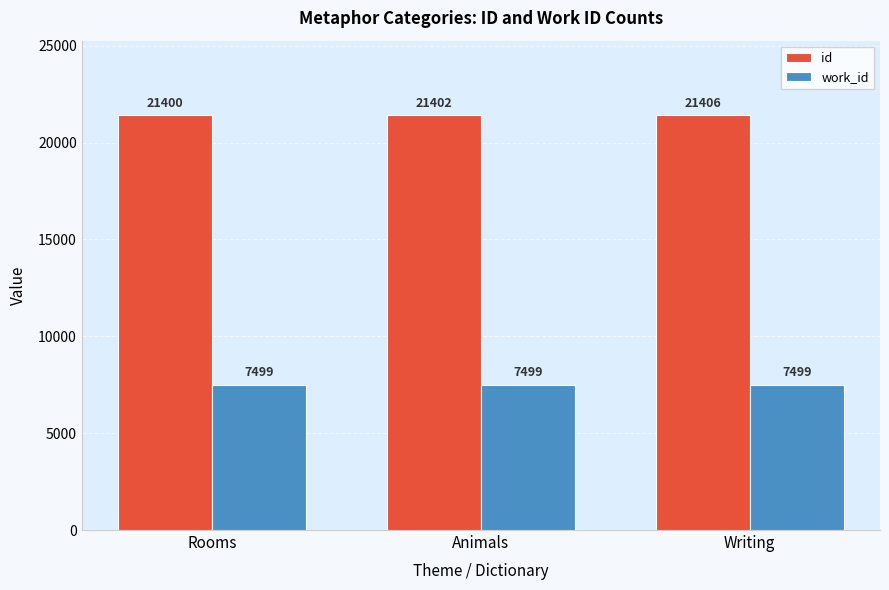

The value of id at Rooms is 36936. True or false?

False